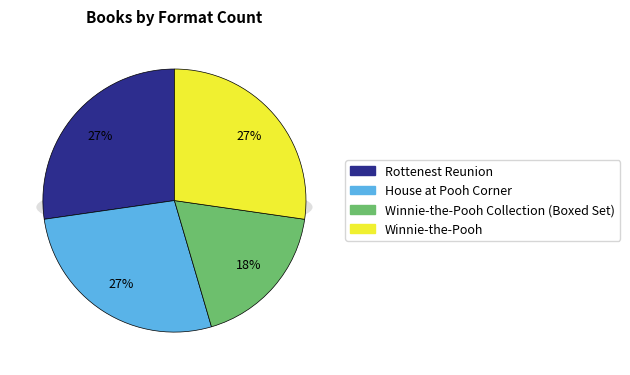

How many segments does this pie chart have?

4